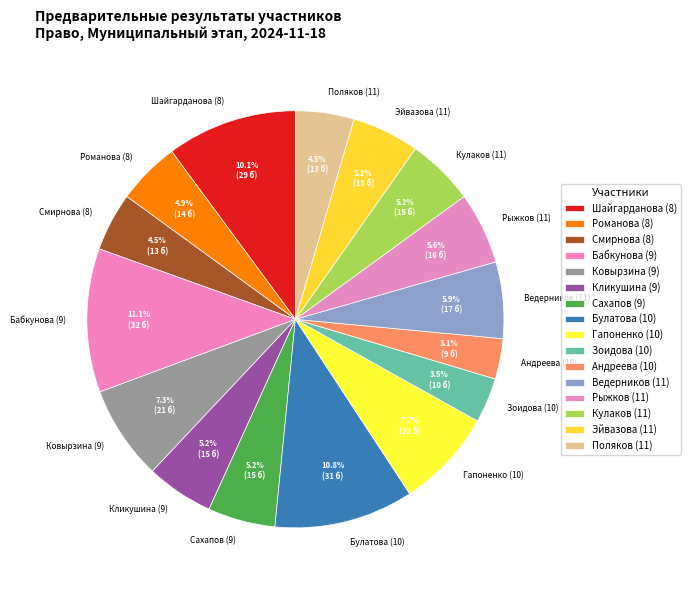

What is the ratio of the value at Рыжков (11) to the value at Гапоненко (10)?

0.7